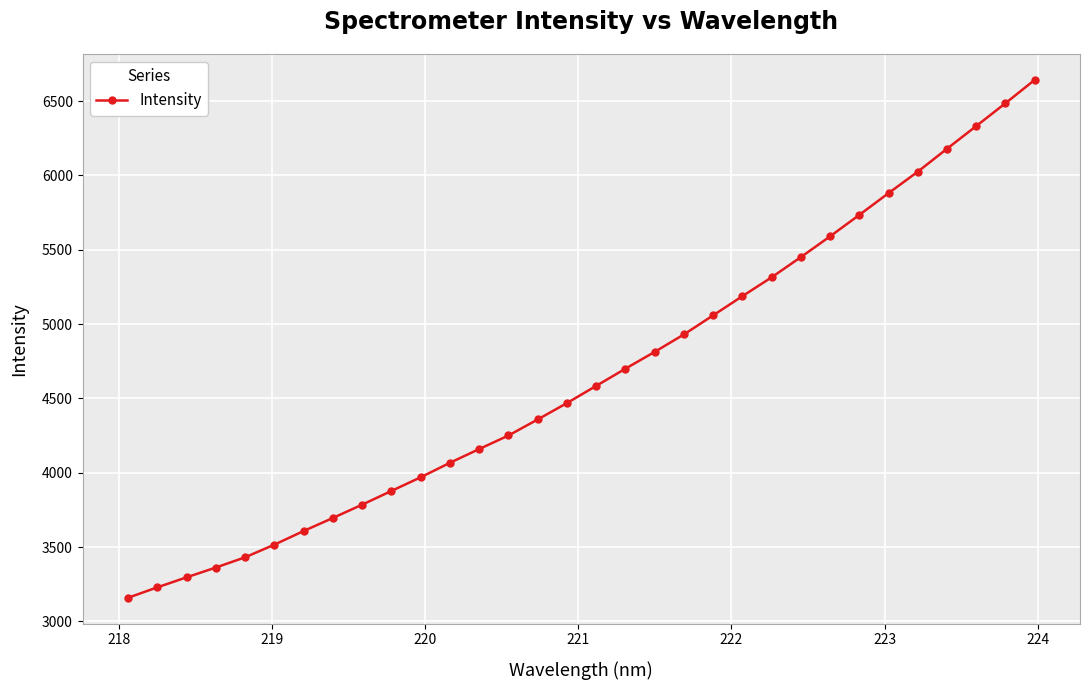

What is the average value?

4660.7